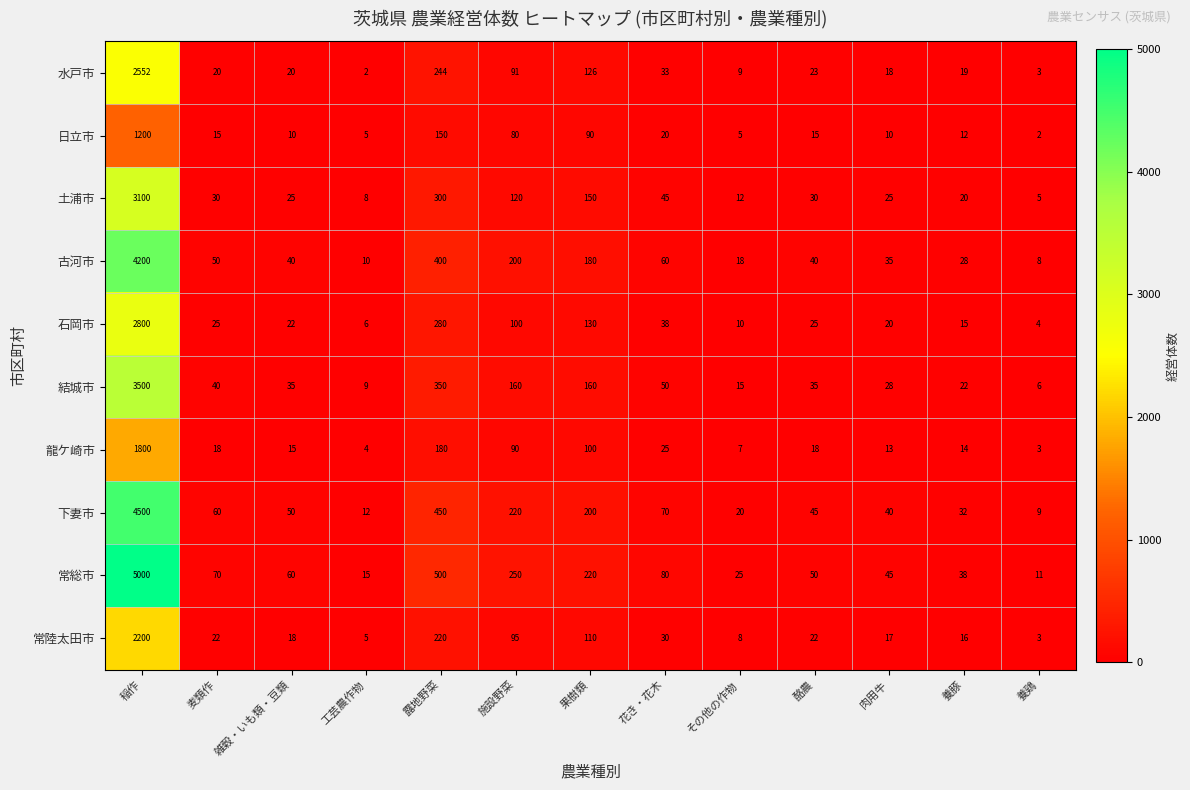

Which series has the largest total across all categories?

常総市